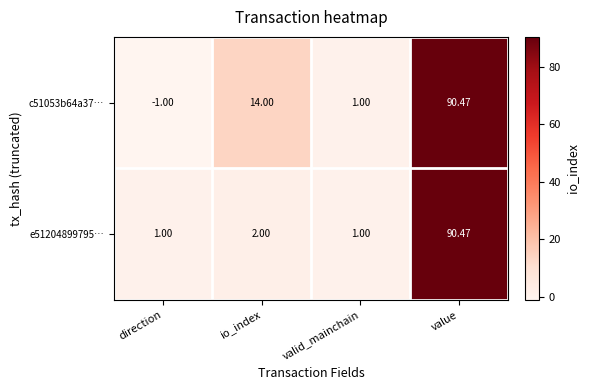

Rank the categories by c51053b64a37… value from highest to lowest.

value, io_index, valid_mainchain, direction